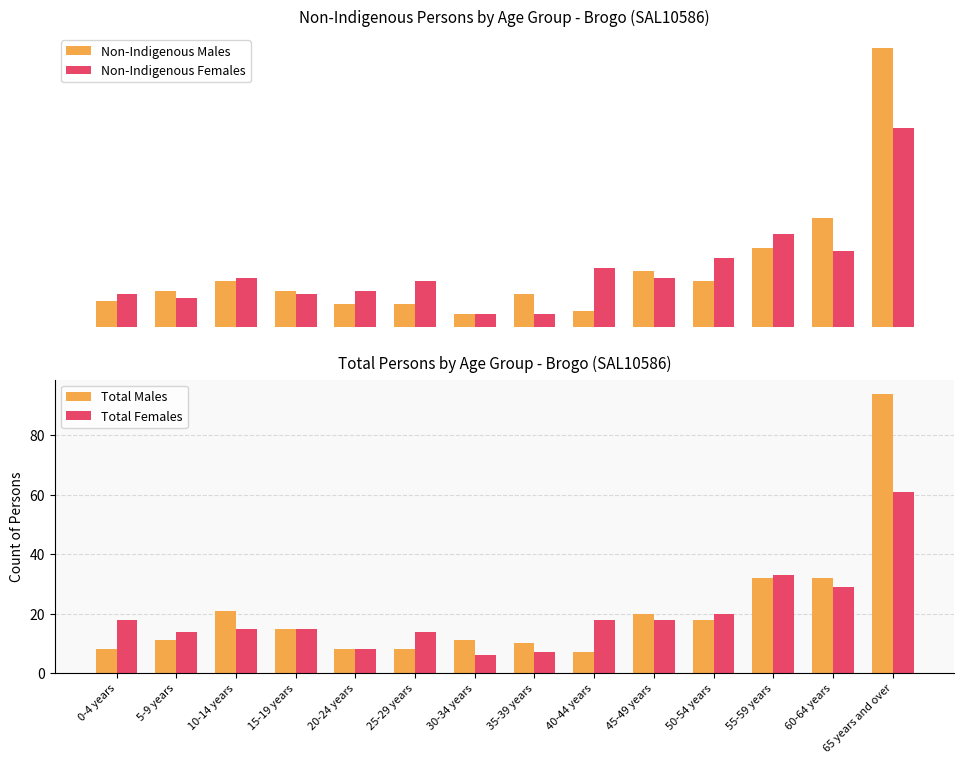

Which series has the widest spread of values?

Total Males